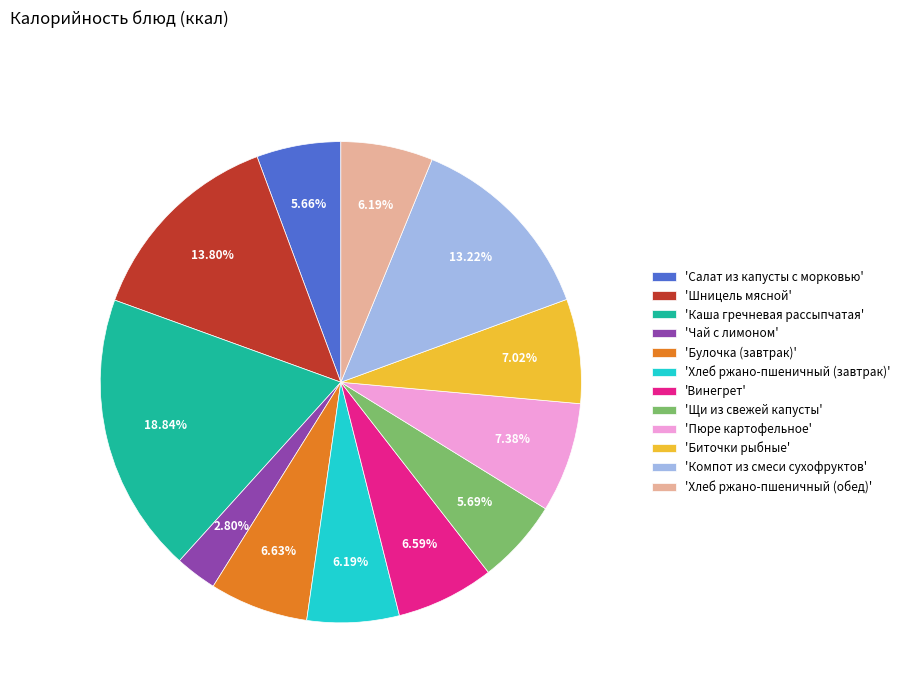

How many segments does this pie chart have?

12